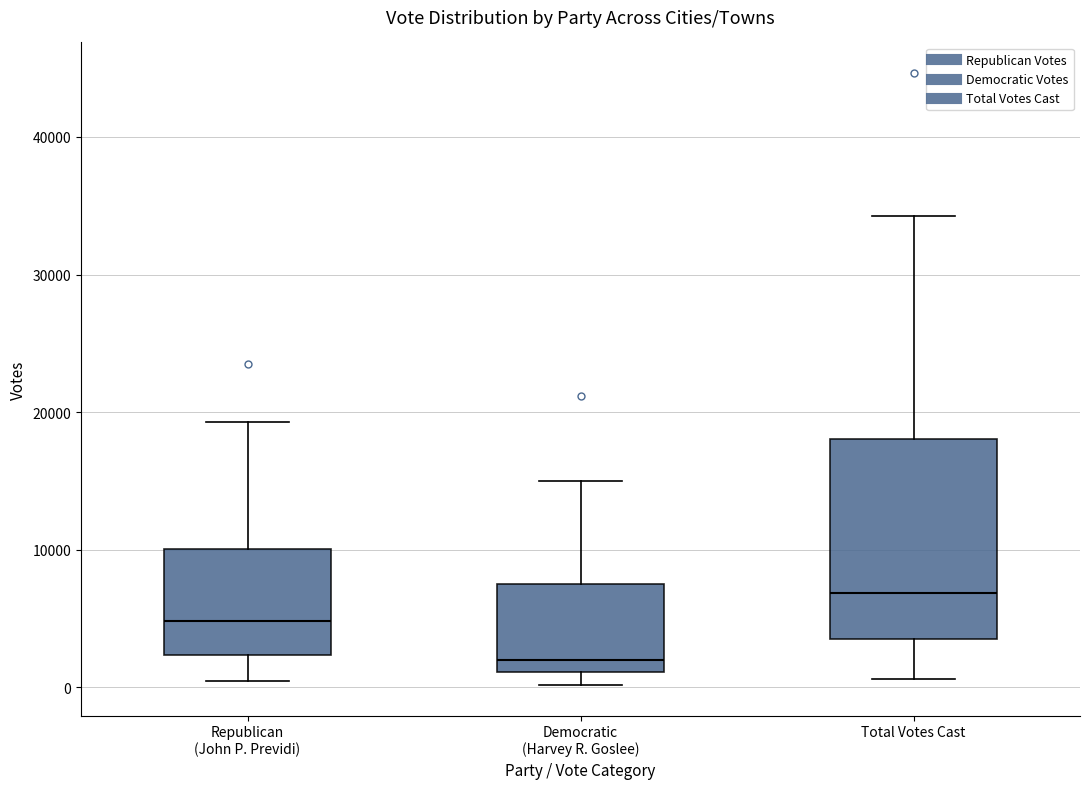

Reading left to right, read every box against the y-axis: the position of its median line, the range the box covers, and the ends of its whiskers. The values are not printed on the chart, so give them approximately, as read against the axis.

Republican (John P. Previdi): median 5000, box 2000 to 10000, whiskers 0 to 19000
Democratic (Harvey R. Goslee): median 2000, box 1000 to 8000, whiskers 0 to 15000
Total Votes Cast: median 7000, box 4000 to 18000, whiskers 1000 to 34000